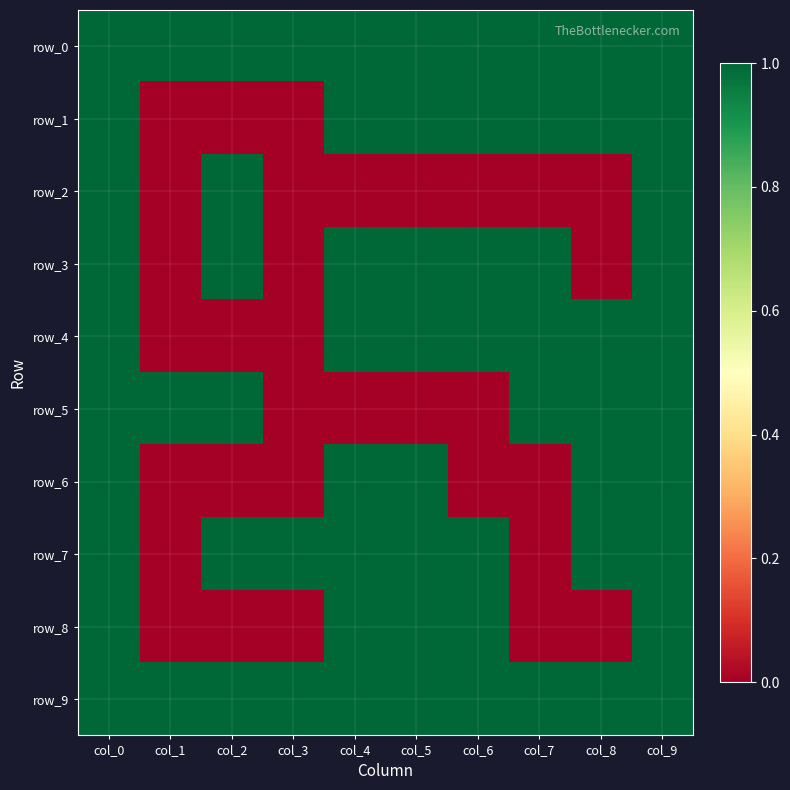

What is the maximum value for row_8?

1